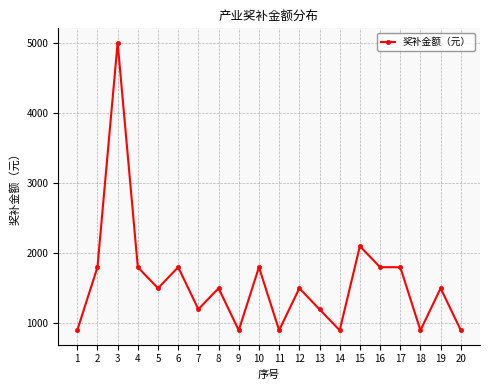

At which label is the value closest to 2950?

15